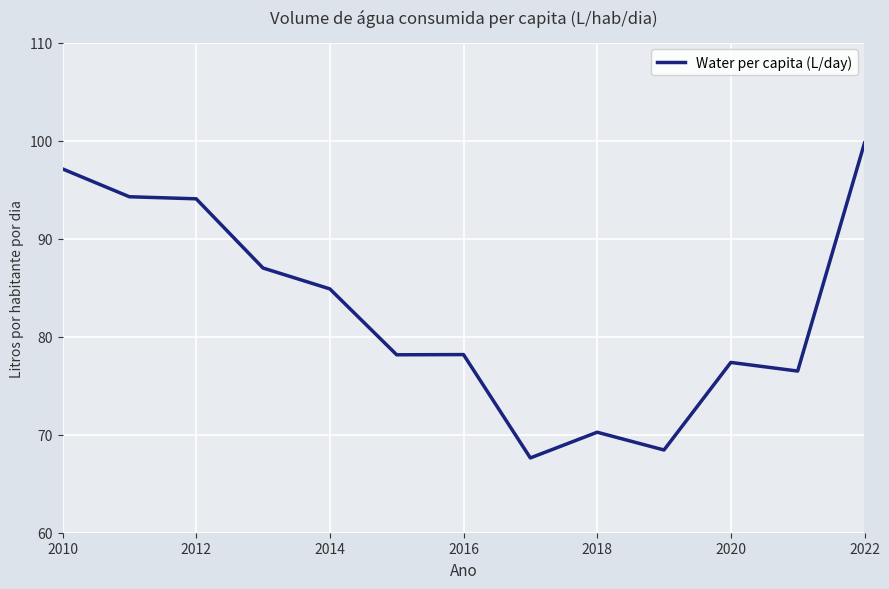

How many categories are shown in the chart?

13